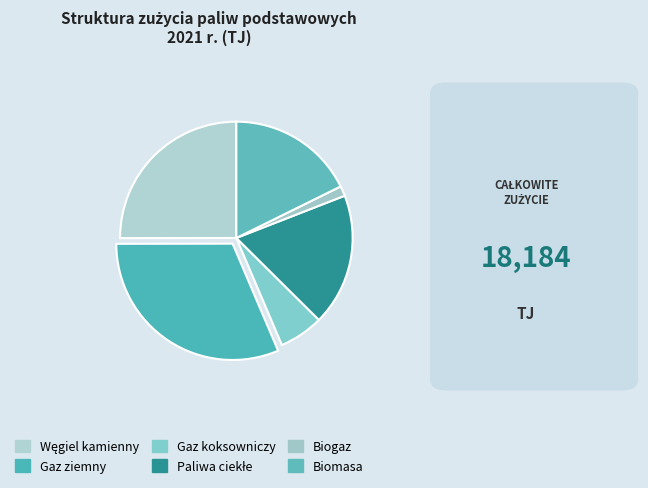

To the nearest percent, what percentage of the pie is Węgiel kamienny?

25%